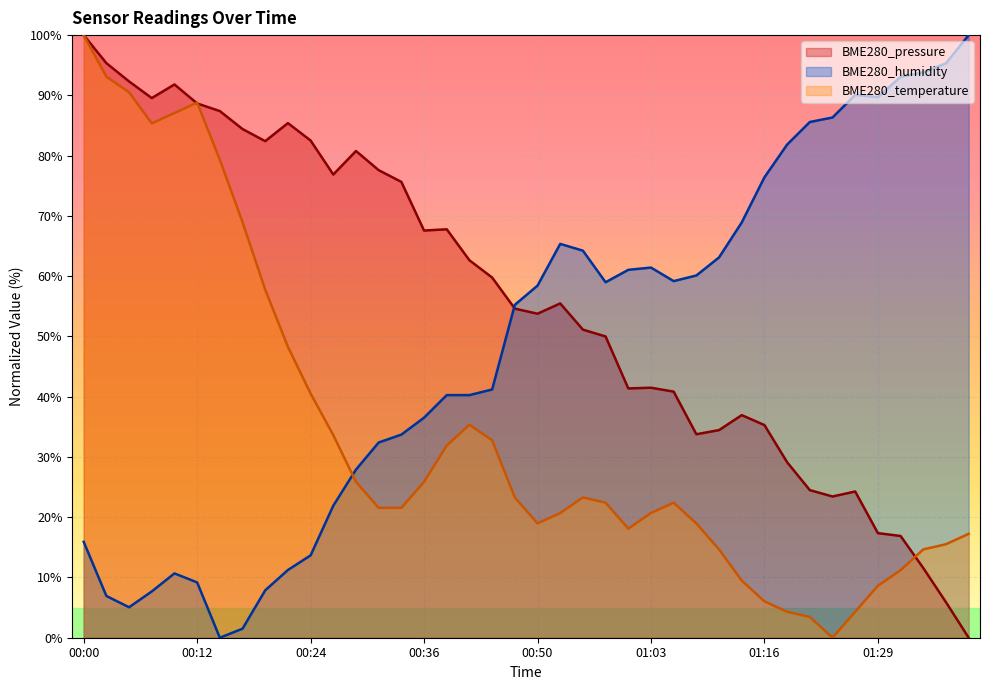

What is the difference between the highest and lowest values at 00:41?

27.3